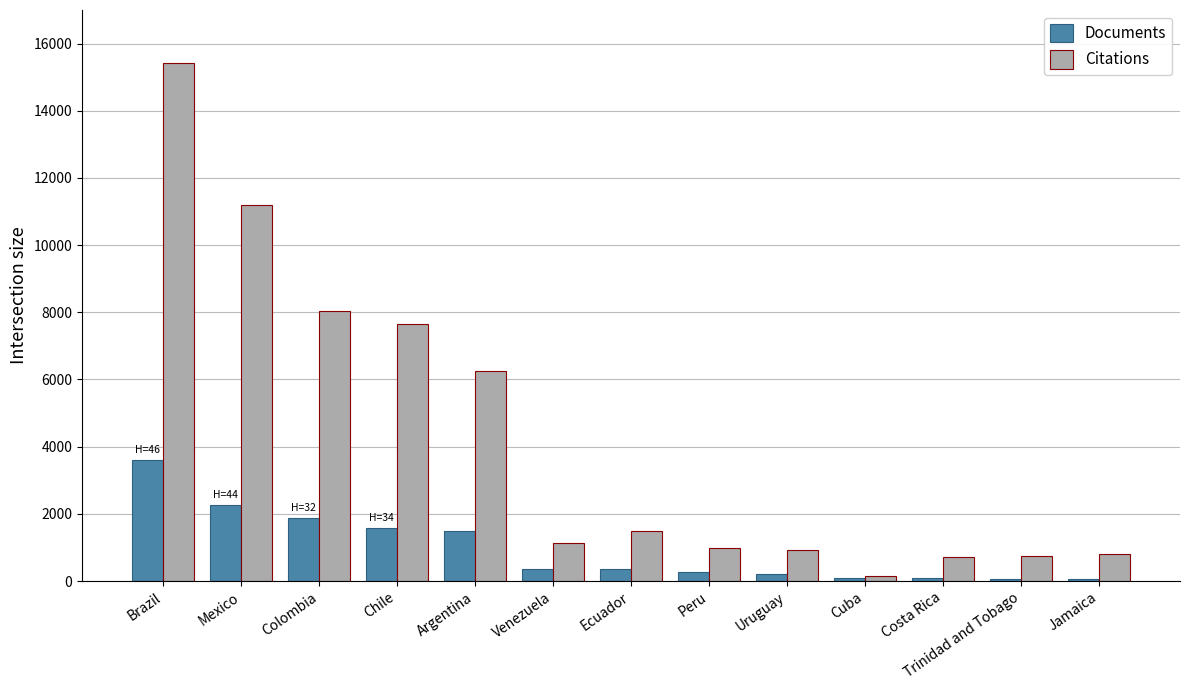

What is the minimum value shown in the chart?

61